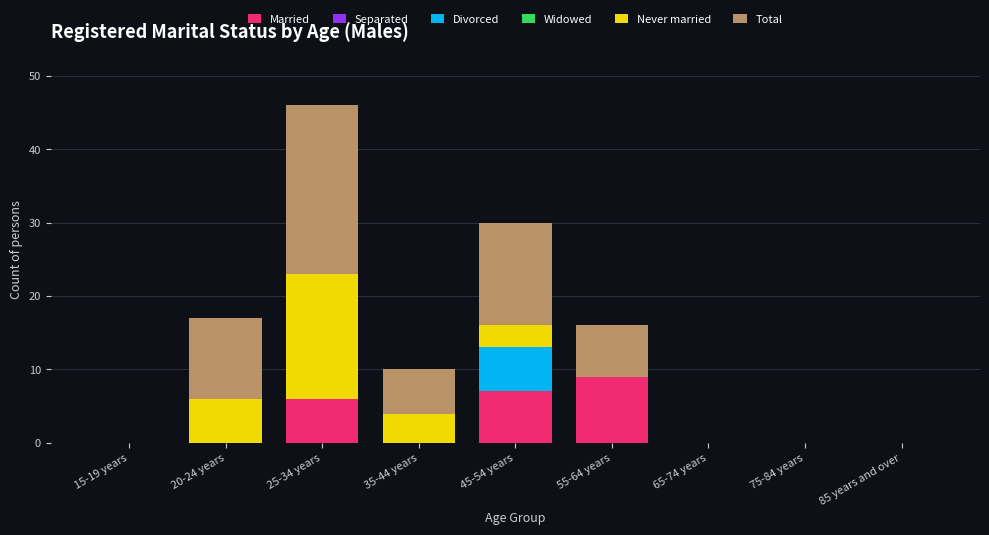

What is the total value across all series at 55-64 years?

16